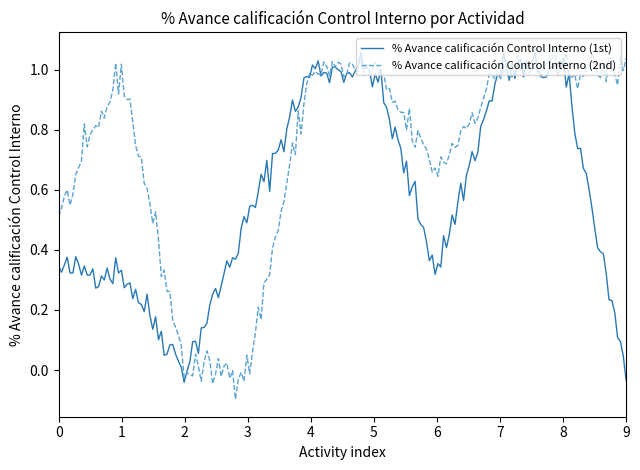

Which series has the largest total across all categories?

% Avance calificación Control Interno (2nd)